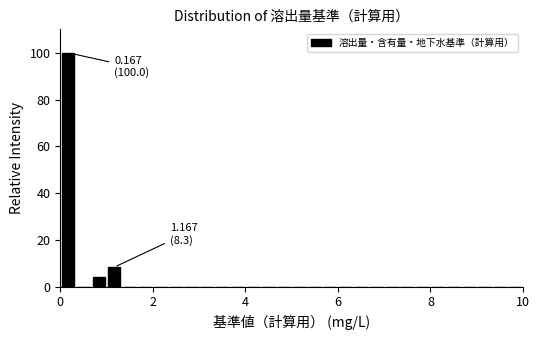

Around what value on the x-axis is the tallest bar? Give the approximate position of its centre, as read against the axis.

0.2